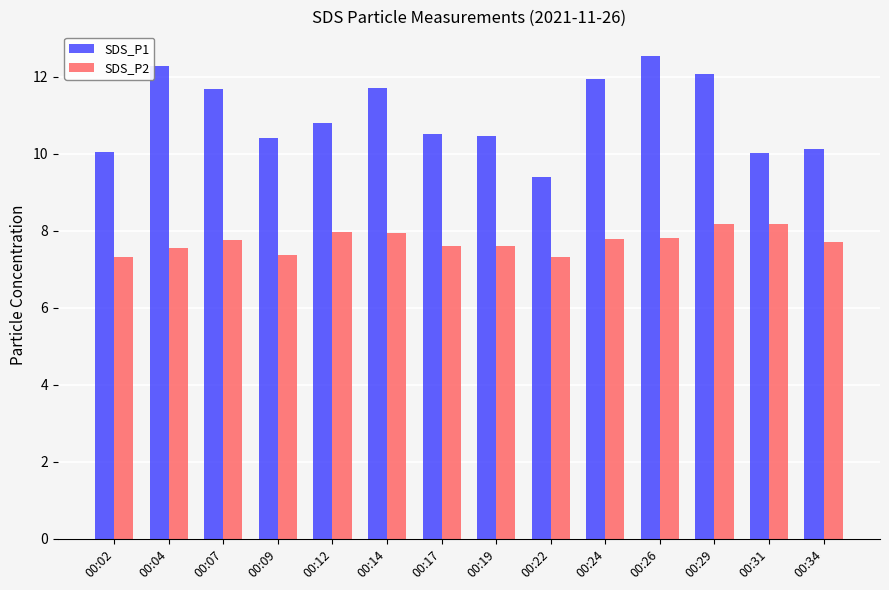

What value does the SDS_P1 series have at 00:07?

11.7